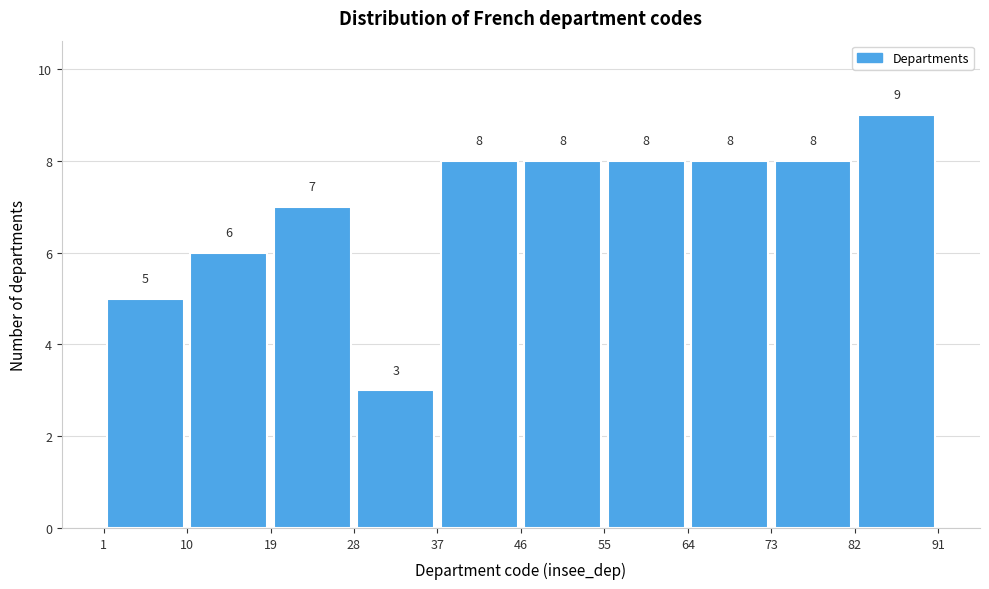

Which range on the x-axis has the tallest bar?

82 to 91